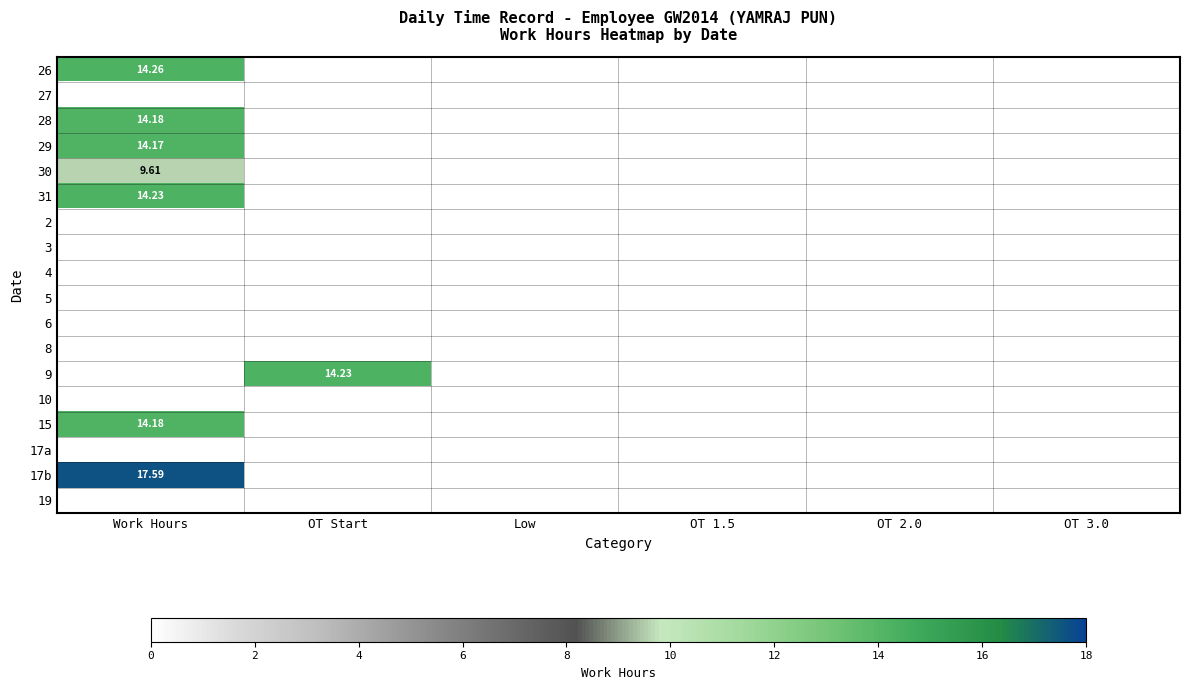

Which label corresponds to the largest value in the chart?

Work Hours